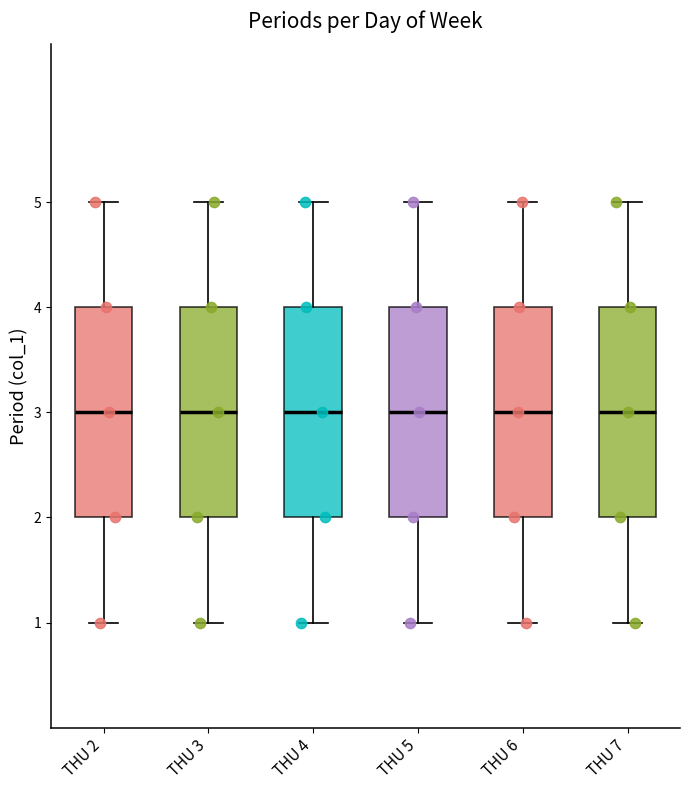

Reading left to right, read every box against the y-axis: the position of its median line, the range the box covers, and the ends of its whiskers. The values are not printed on the chart, so give them approximately, as read against the axis.

THU 2: median 3, box 2 to 4, whiskers 1 to 5
THU 3: median 3, box 2 to 4, whiskers 1 to 5
THU 4: median 3, box 2 to 4, whiskers 1 to 5
THU 5: median 3, box 2 to 4, whiskers 1 to 5
THU 6: median 3, box 2 to 4, whiskers 1 to 5
THU 7: median 3, box 2 to 4, whiskers 1 to 5